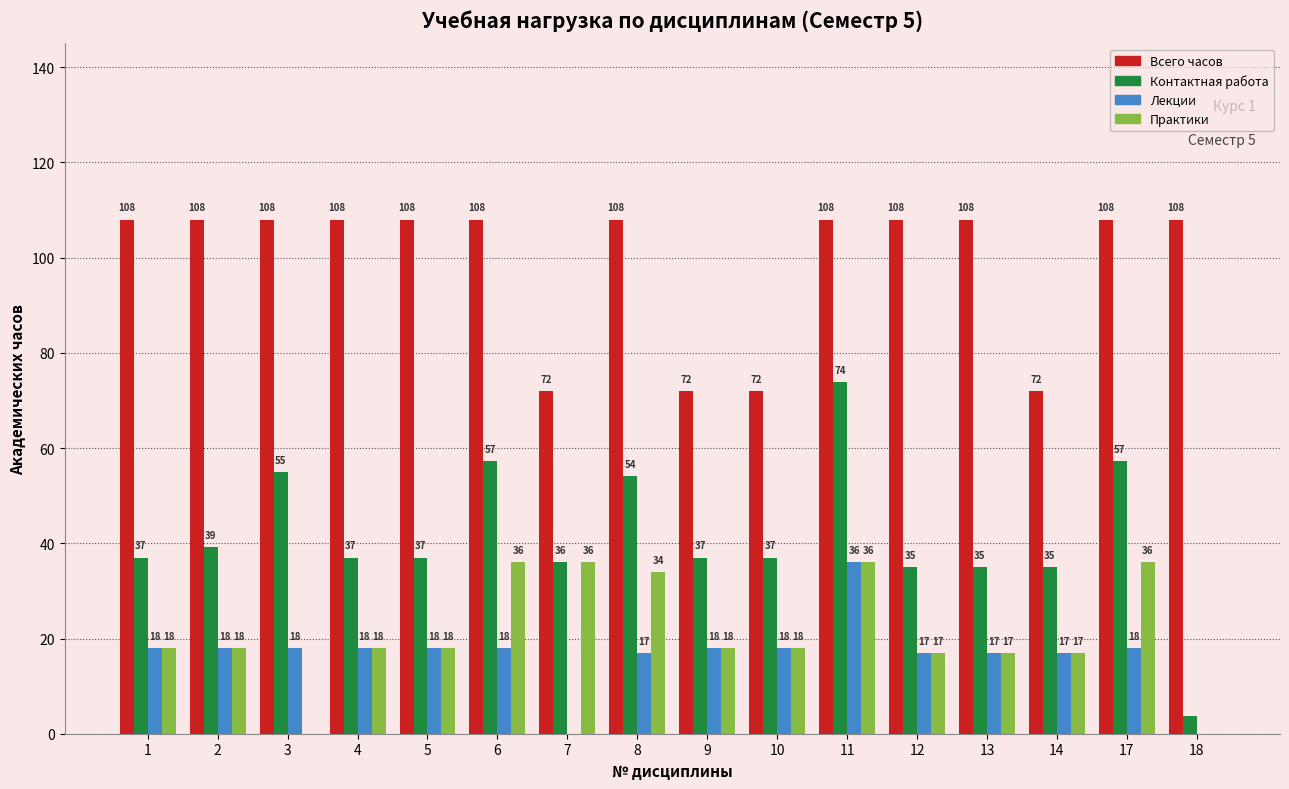

What is the maximum value for Практики?

36.0